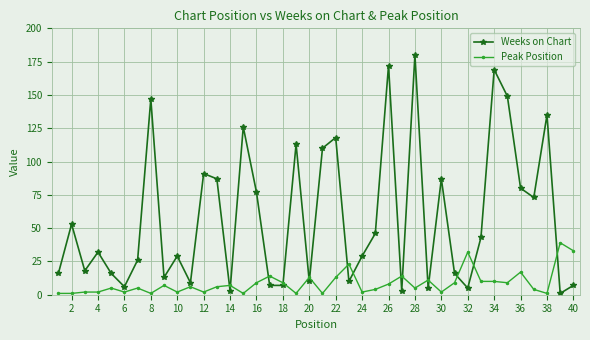

Which series has the largest total across all categories?

Weeks on Chart